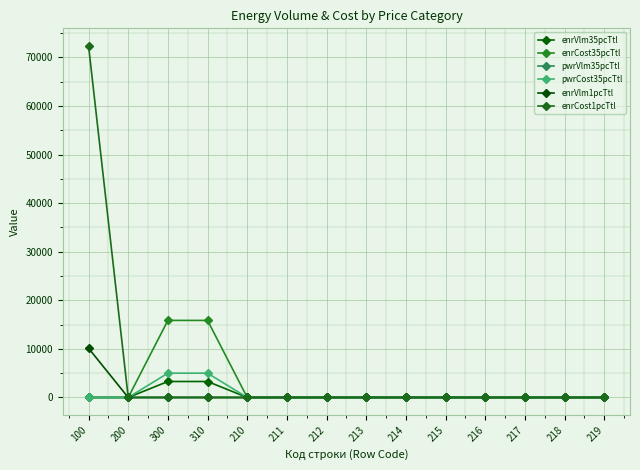

In pwrVlm35pcTtl, how many points are higher than both neighbors (excluding endpoints)?

1